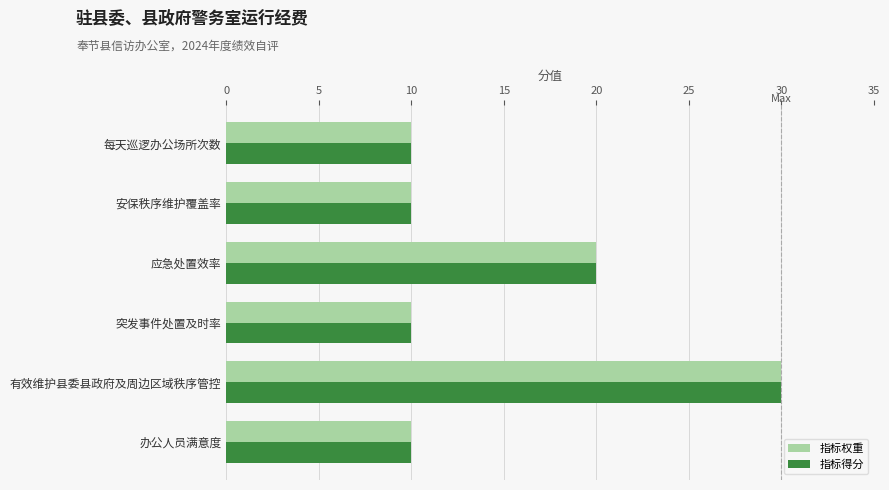

At which category is the sum across all series the highest?

有效维护县委县政府及周边区域秩序管控